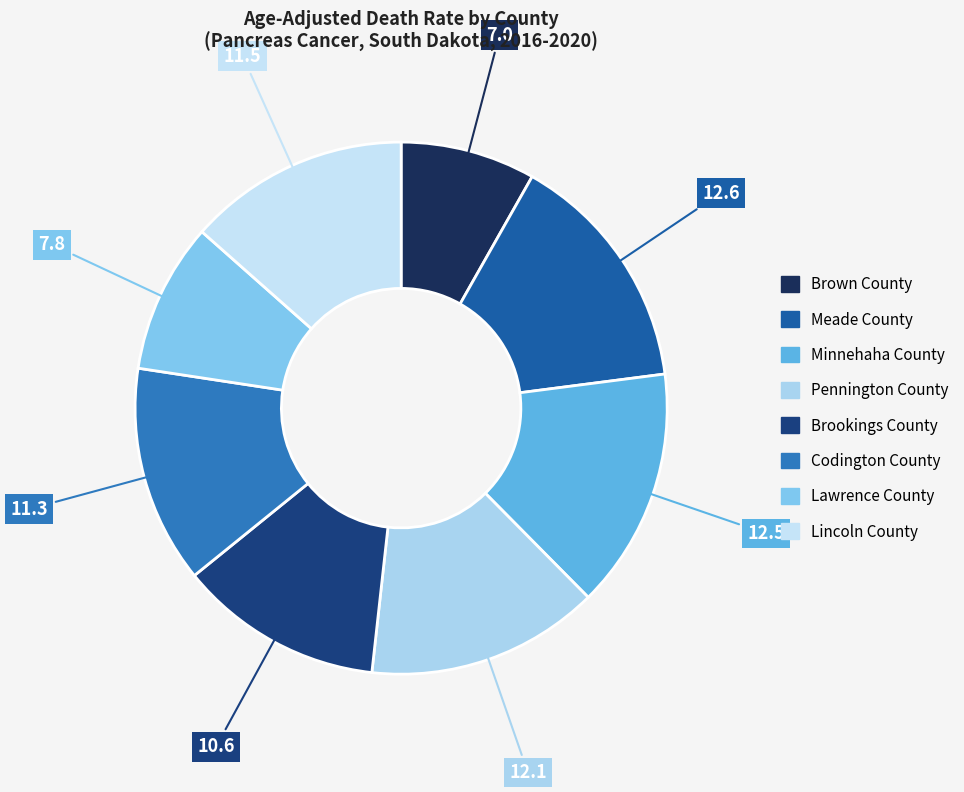

Which slice is the smallest?

Brown County